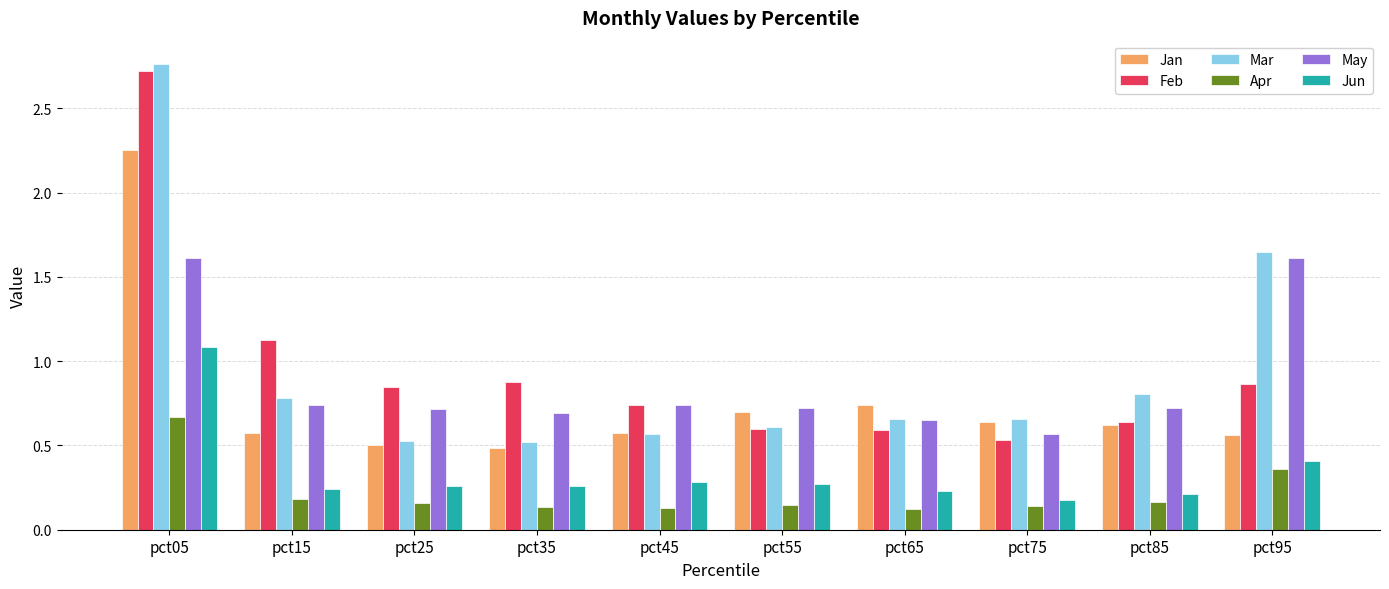

Which label corresponds to the largest value in the chart?

pct05